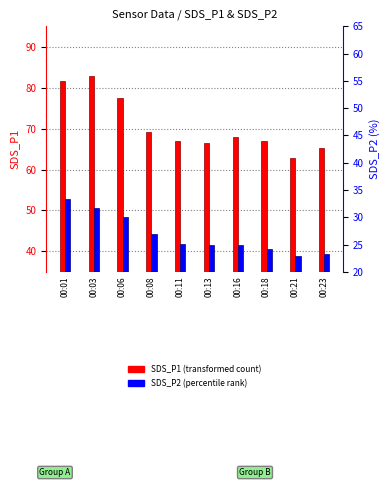

Where is SDS_P2 nearest to the value 45?

00:08